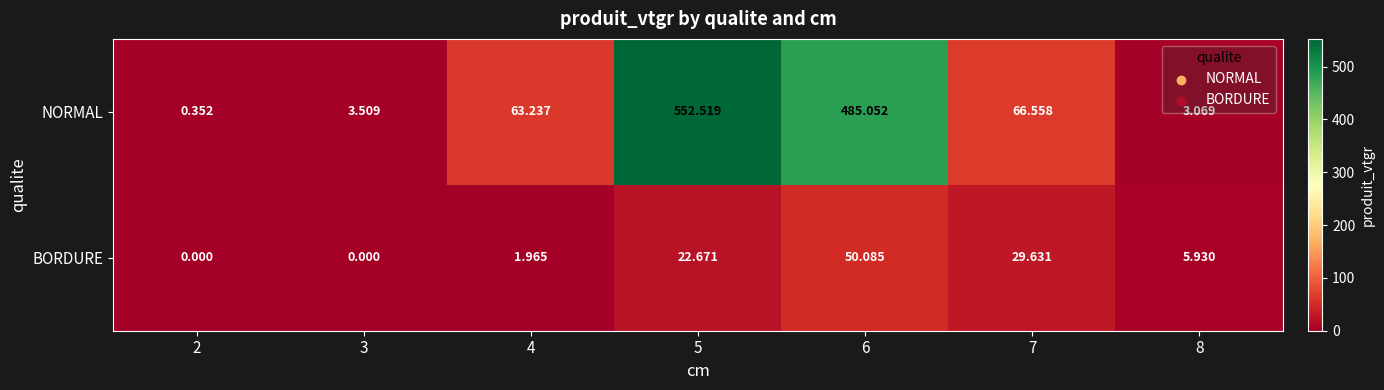

Which series has the widest spread of values?

NORMAL